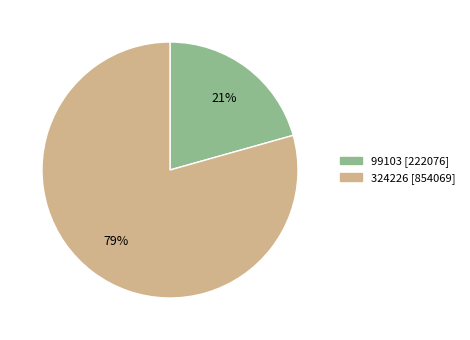

Approximately how many times larger is the value at 324226 compared to 99103?

3.8